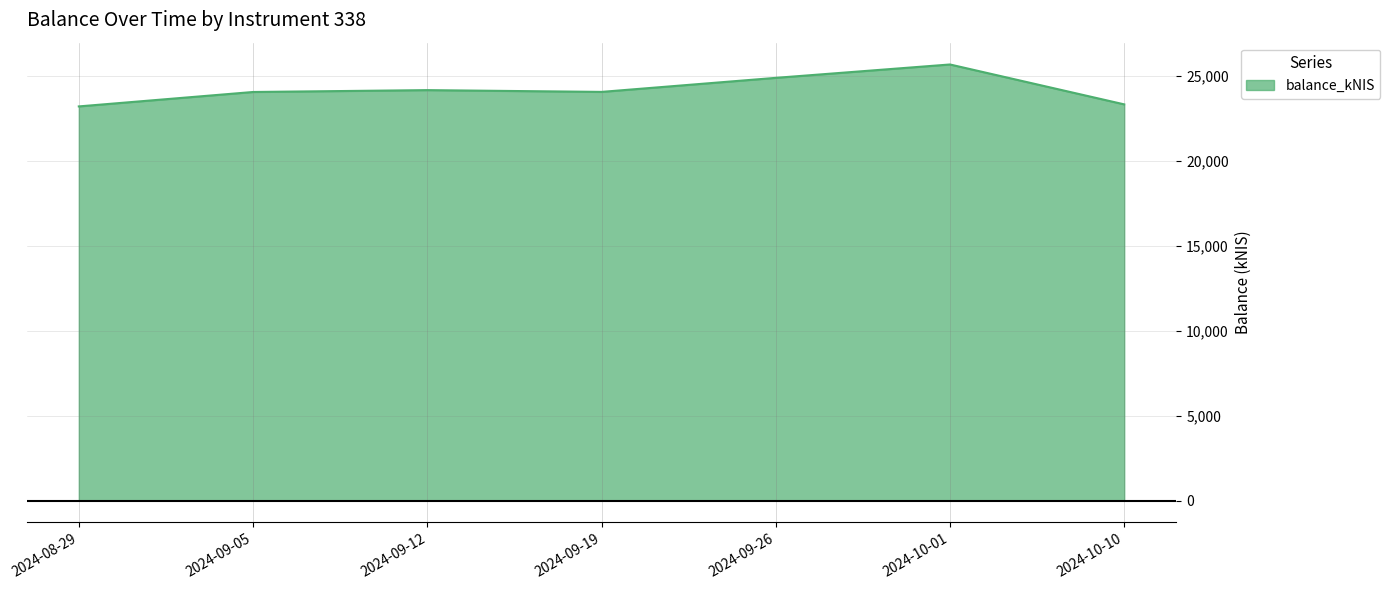

Is it true that the value at 2024-09-05 is 6982.2?

False